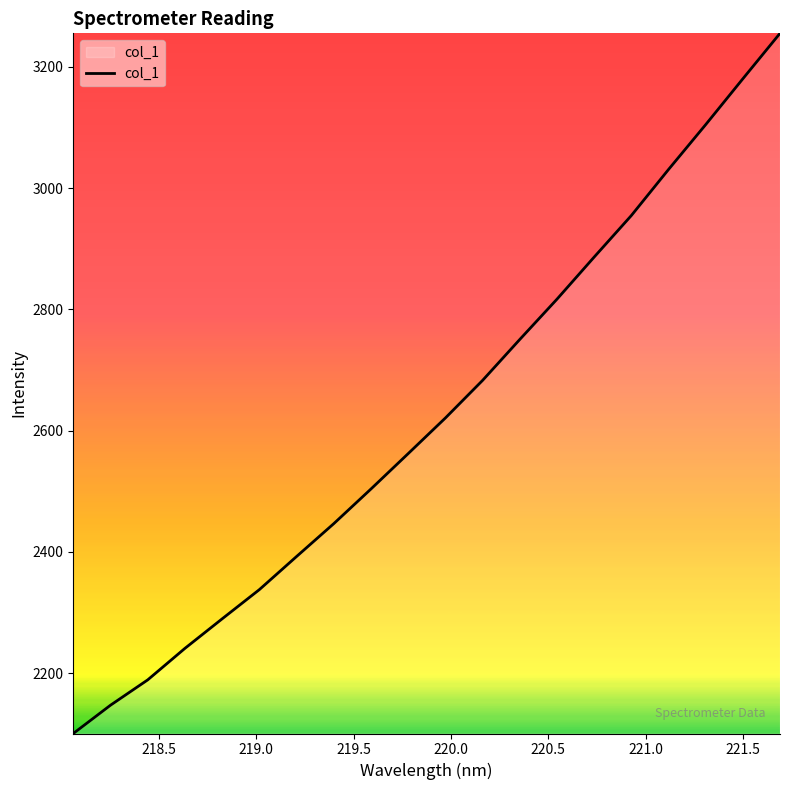

What is the difference between the maximum and minimum values?

1155.2